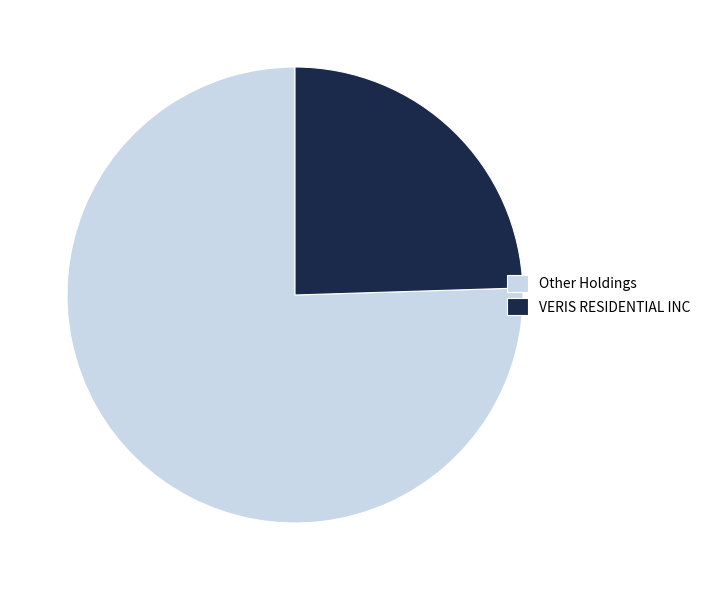

Approximately how many times larger is the value at Other Holdings compared to VERIS RESIDENTIAL INC?

3.1